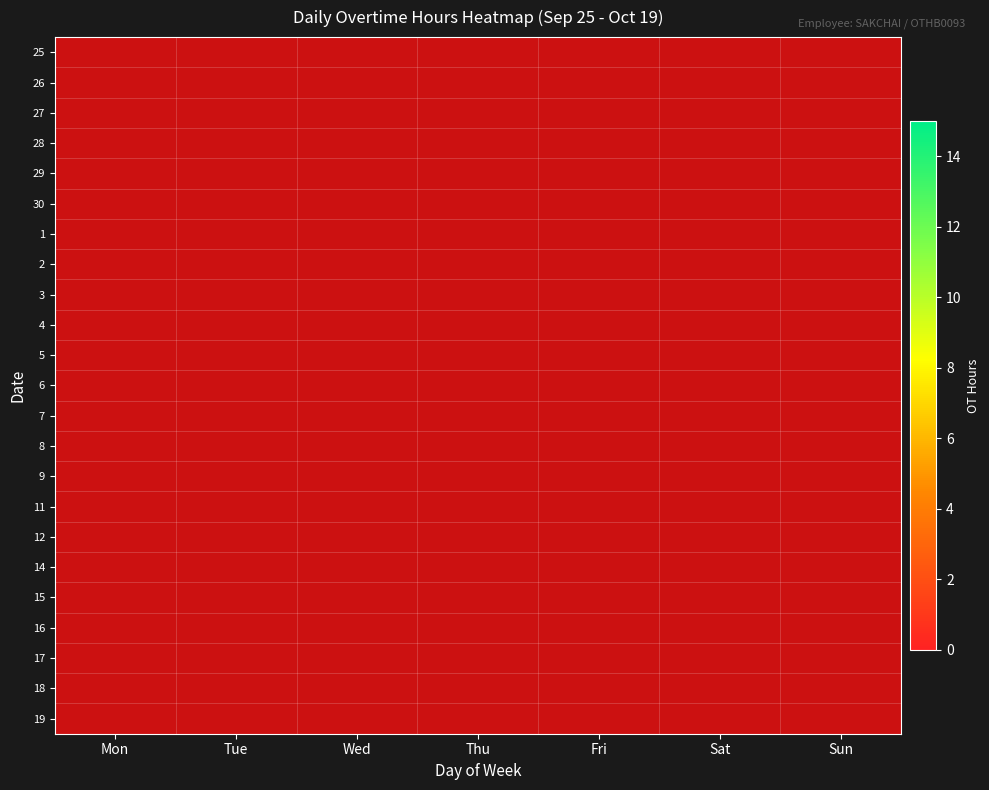

How many categories are shown in the chart?

7